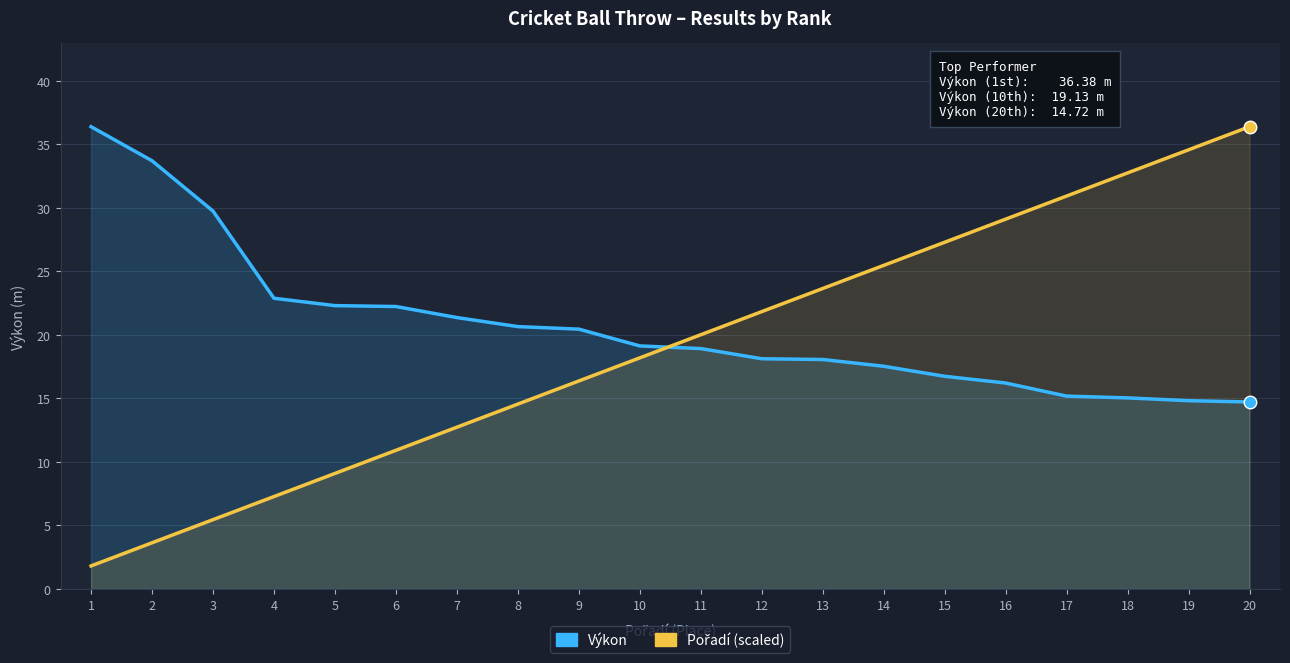

What is the sum of the Pořadí (scaled) values at 14 and 17?

56.4